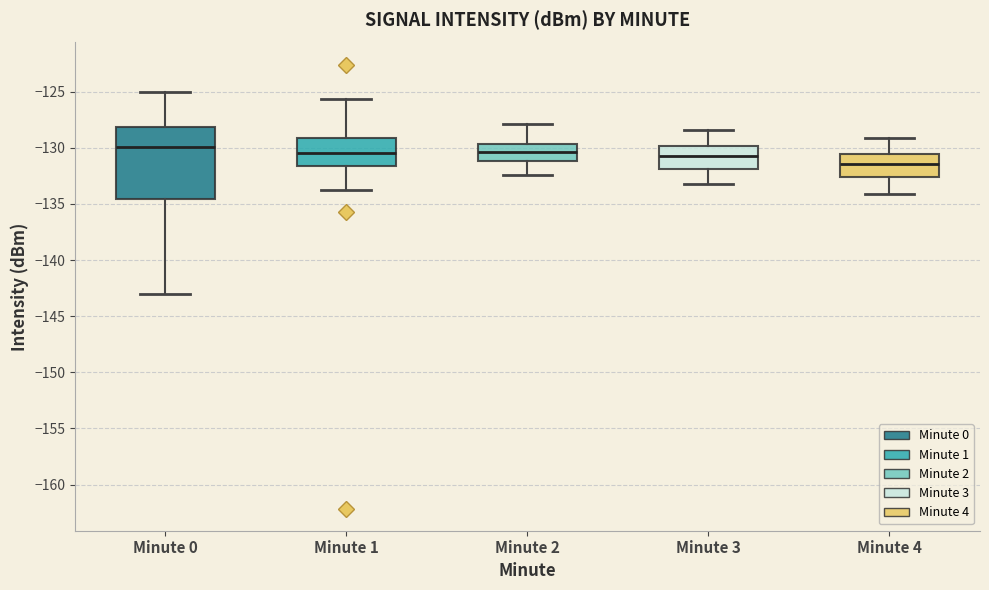

Reading left to right, read every box against the y-axis: the position of its median line, the range the box covers, and the ends of its whiskers. The values are not printed on the chart, so give them approximately, as read against the axis.

Minute 0: median -130.0, box -134.5 to -128.0, whiskers -143.0 to -125.0
Minute 1: median -130.5, box -131.5 to -129.0, whiskers -134.0 to -125.5
Minute 2: median -130.5, box -131.0 to -129.5, whiskers -132.5 to -128.0
Minute 3: median -130.5, box -132.0 to -130.0, whiskers -133.0 to -128.5
Minute 4: median -131.5, box -132.5 to -130.5, whiskers -134.0 to -129.0